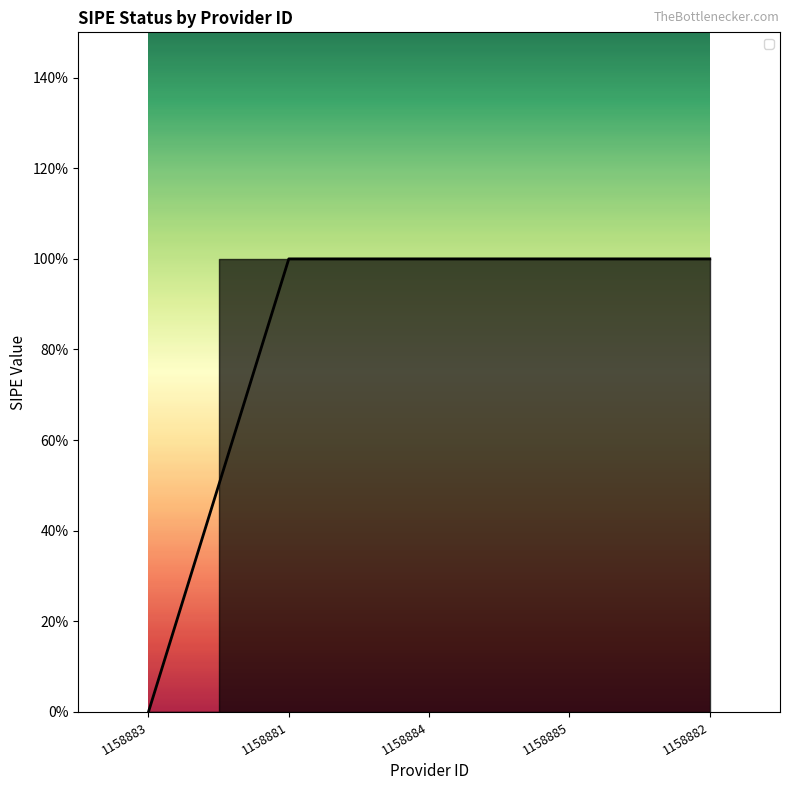

Does the chart have visible grid lines?

No